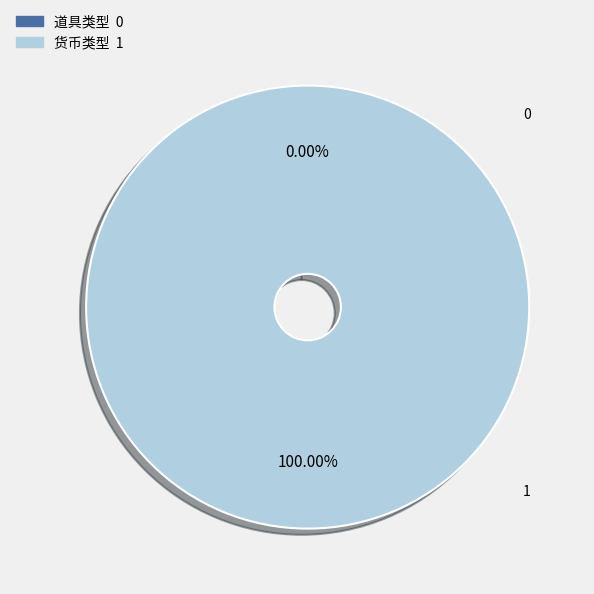

What is the change in value from 道具类型 to 货币类型?

+1